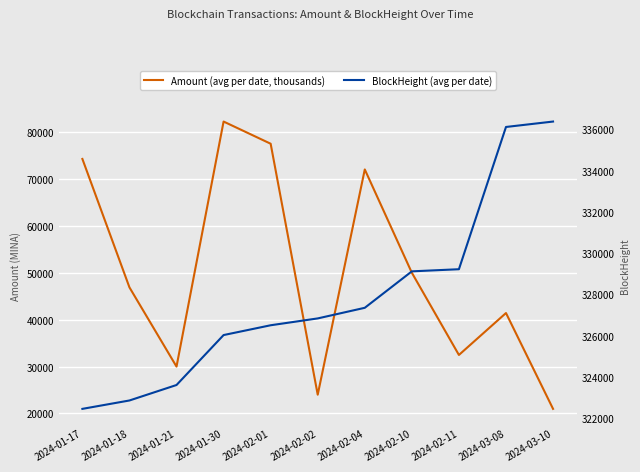

What is the value of the BlockHeight (avg per date) point at the 3rd from the left?

323614.0